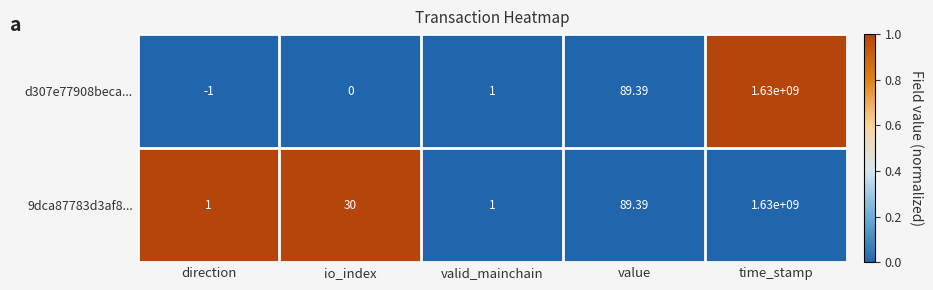

Which category has the highest value across all series?

time_stamp